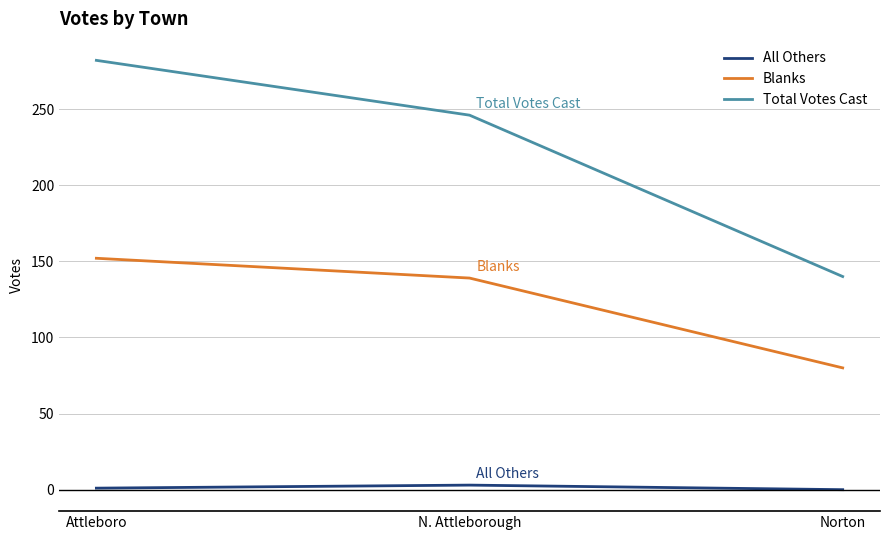

What is the total value across all series at Attleboro?

435